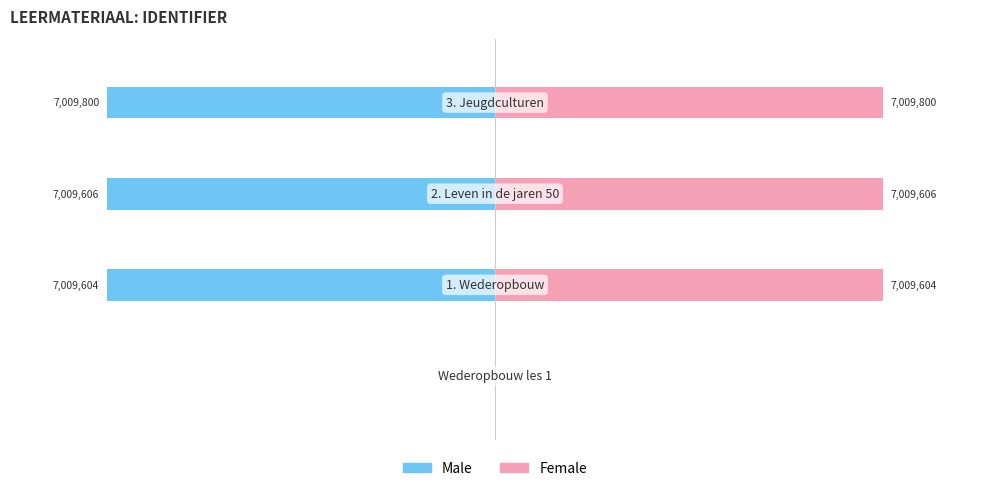

Reading right to left, list all the values displayed in this chart.

Male: -7009800	-7009606	-7009604	0
Female: 7009800	7009606	7009604	0